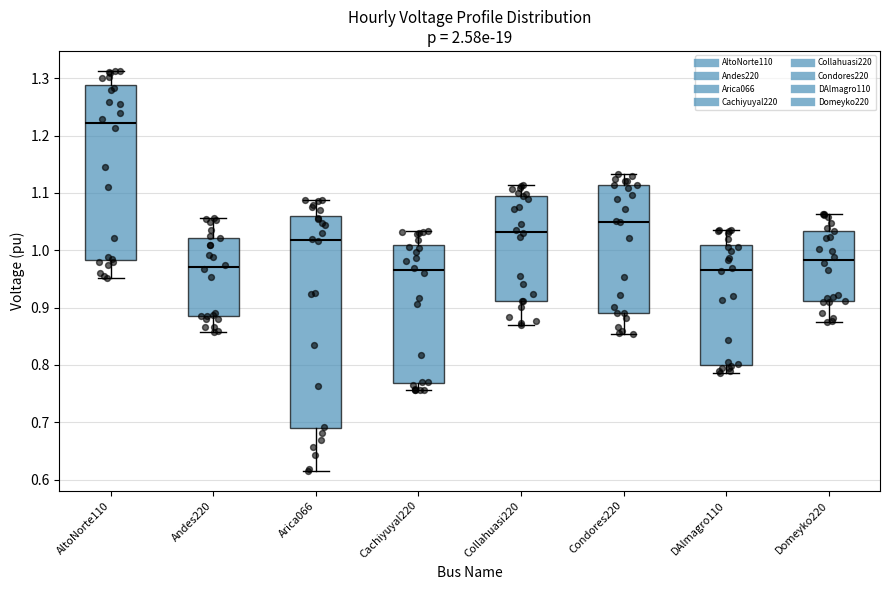

Reading left to right, read every box against the y-axis: the position of its median line, the range the box covers, and the ends of its whiskers. The values are not printed on the chart, so give them approximately, as read against the axis.

AltoNorte110: median 1.22, box 0.98 to 1.29, whiskers 0.95 to 1.31
Andes220: median 0.97, box 0.88 to 1.02, whiskers 0.86 to 1.06
Arica066: median 1.02, box 0.69 to 1.06, whiskers 0.62 to 1.09
Cachiyuyal220: median 0.96, box 0.77 to 1.01, whiskers 0.76 to 1.03
Collahuasi220: median 1.03, box 0.91 to 1.10, whiskers 0.87 to 1.11
Condores220: median 1.05, box 0.89 to 1.11, whiskers 0.85 to 1.13
DAlmagro110: median 0.97, box 0.80 to 1.01, whiskers 0.79 to 1.04
Domeyko220: median 0.98, box 0.91 to 1.03, whiskers 0.88 to 1.06